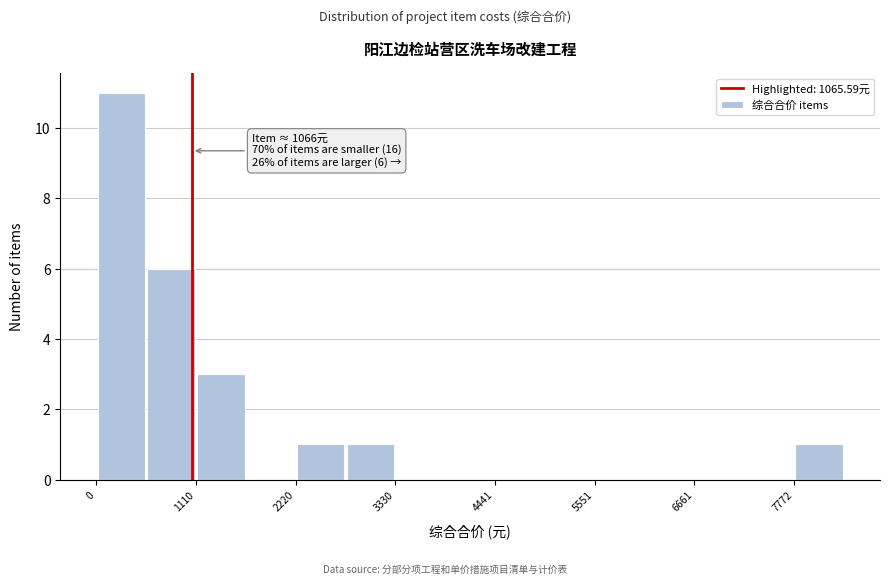

Read against the x-axis, roughly where is the centre of the tallest bar?

200